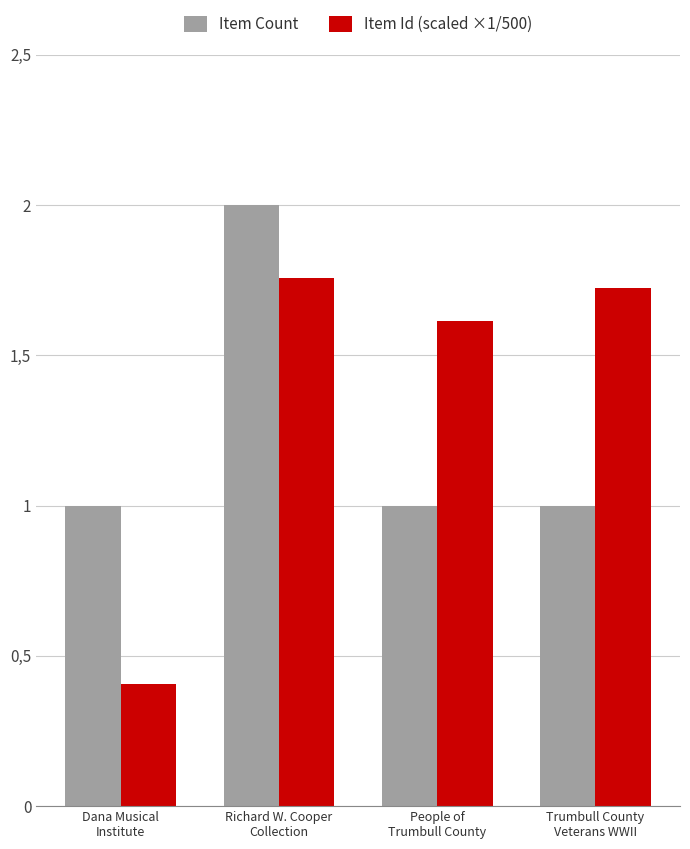

What is the difference between the Item Id (scaled ×1/500) values at Trumbull County
Veterans WWII and Dana Musical
Institute?

1.3